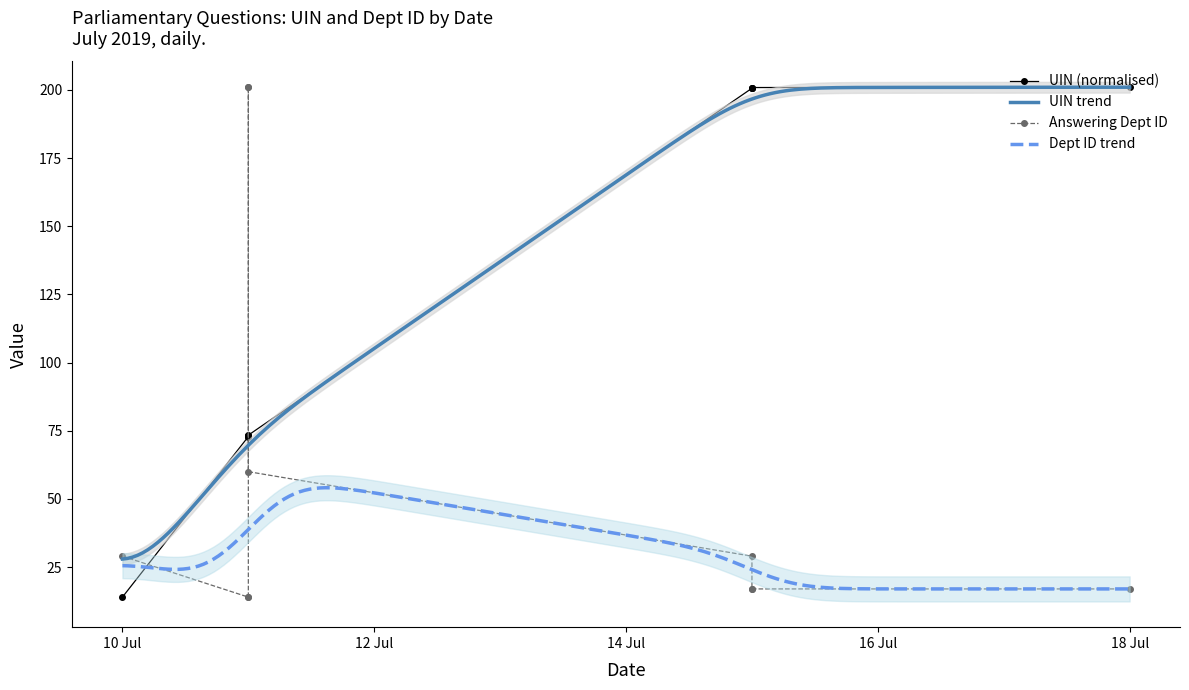

What is the value of the UIN point at the 8th from the left?

200.6